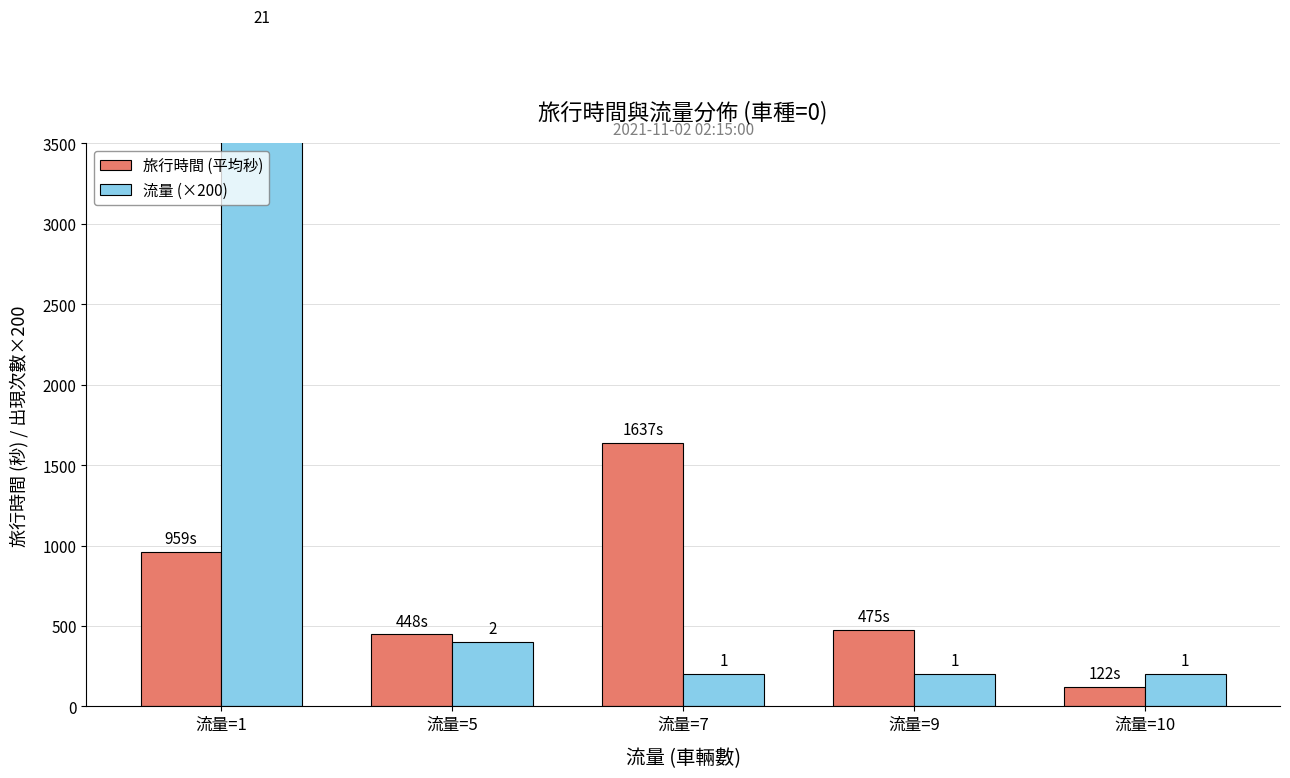

Reading left to right, transcribe all the data shown in this chart.

旅行時間 (平均秒): 959.3	447.5	1637.0	475.0	122.0
流量 (×200): 4200.0	400.0	200.0	200.0	200.0